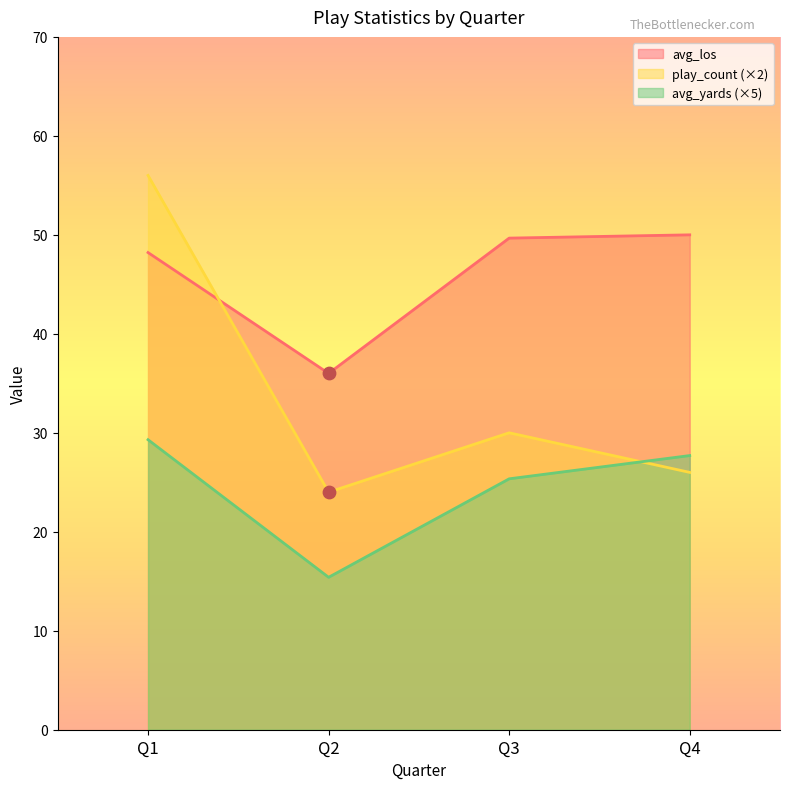

Is the value of avg_los at Q2 greater than the value of play_count at Q3?

Yes